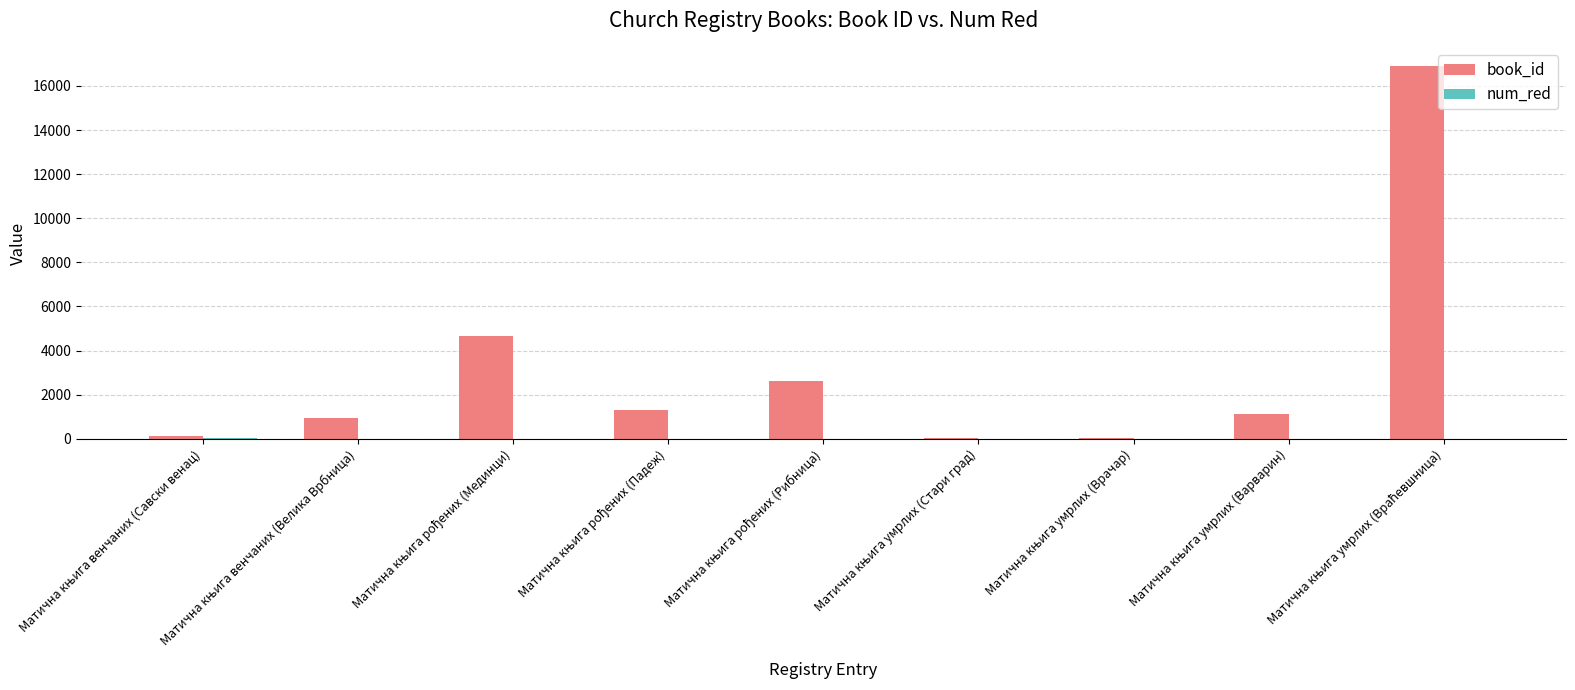

Which series has the largest total across all categories?

book_id